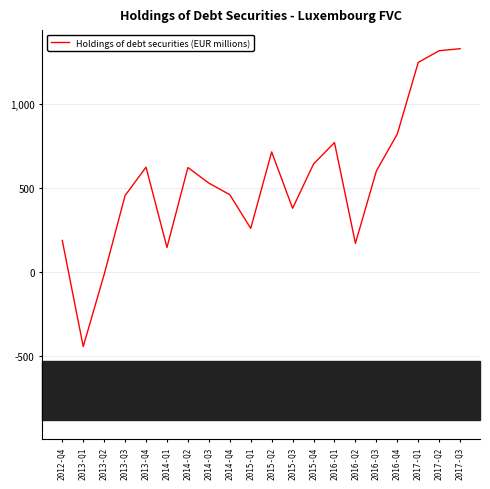

What is the approximate value at 2013-Q2, to the nearest 10?

-20